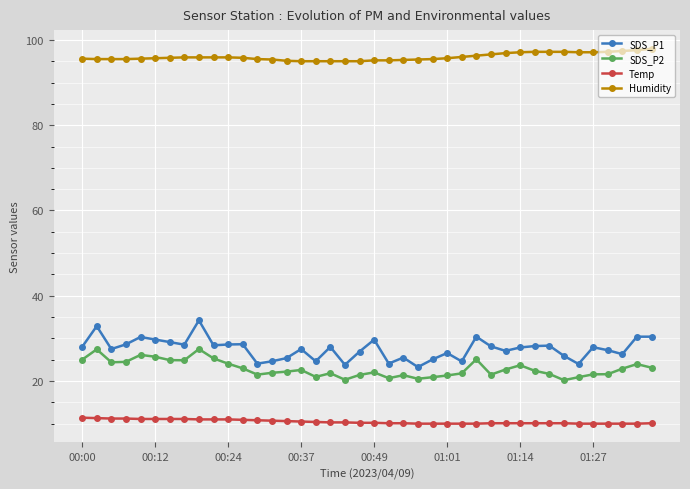

What is the value of the Temp point at the 26th from the left?

10.0